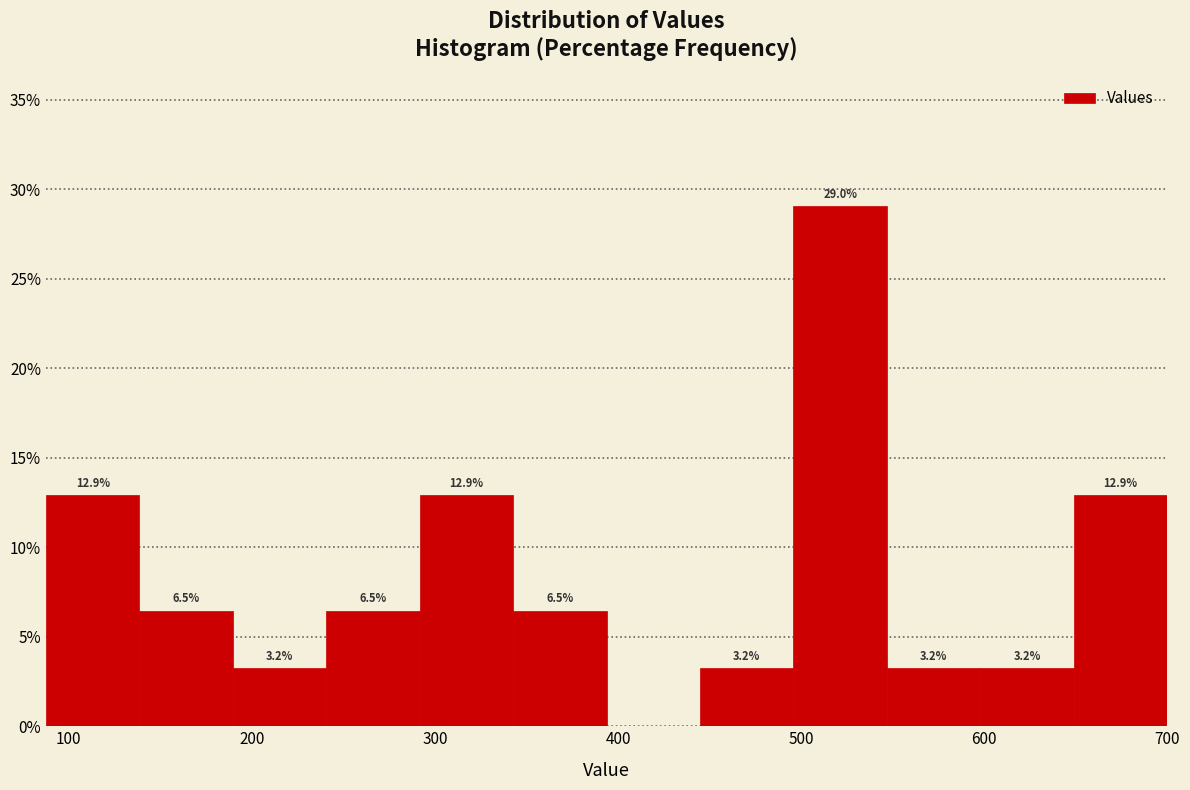

Which range on the x-axis has the tallest bar?

500 to 550